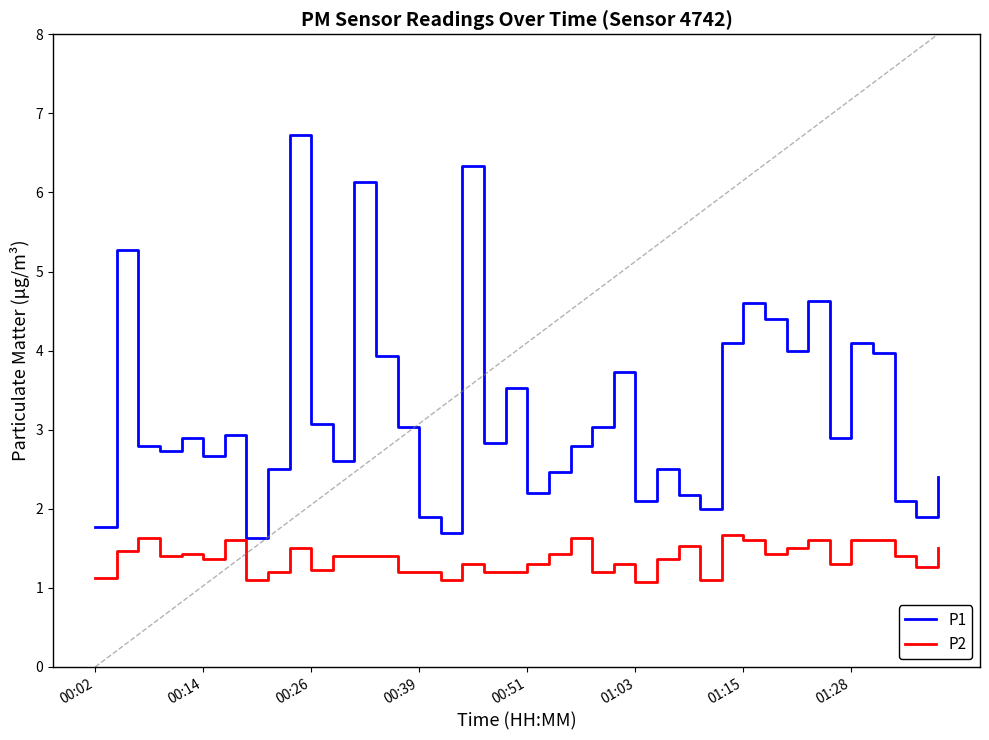

Which series has the largest total across all categories?

P1